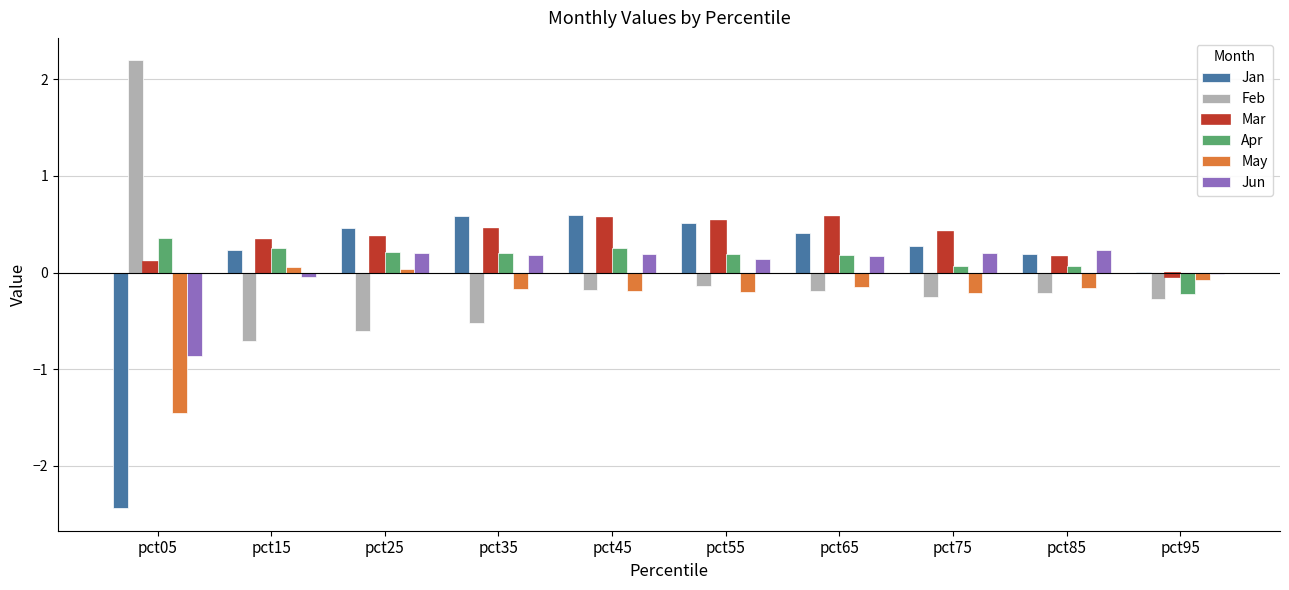

Is the value of May at pct45 greater than the value of Jan at pct95?

No